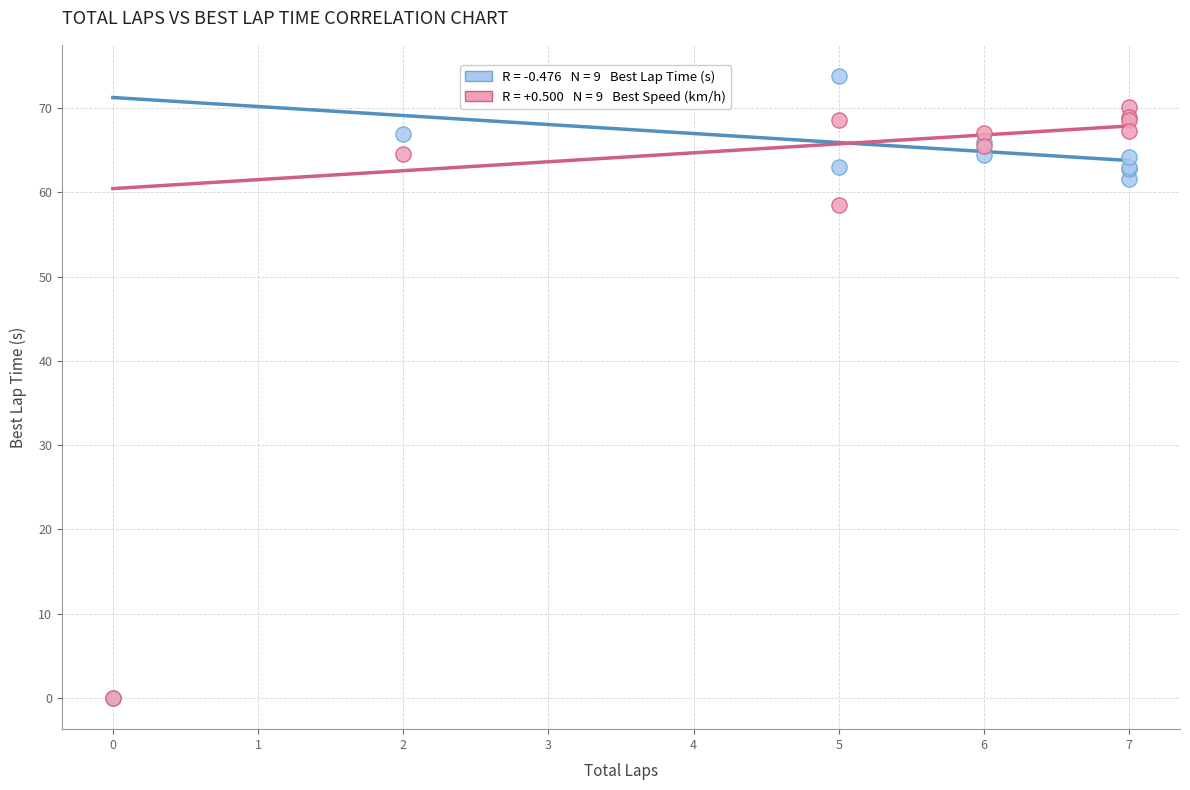

Across all series, what Y value is closest to 36?

58.5